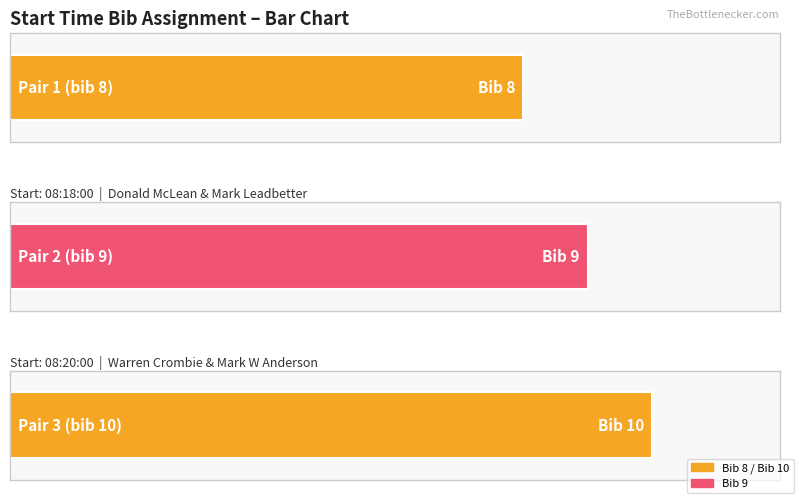

Reading right to left, what are all the values shown in this chart?

10	10	9	9	8	8